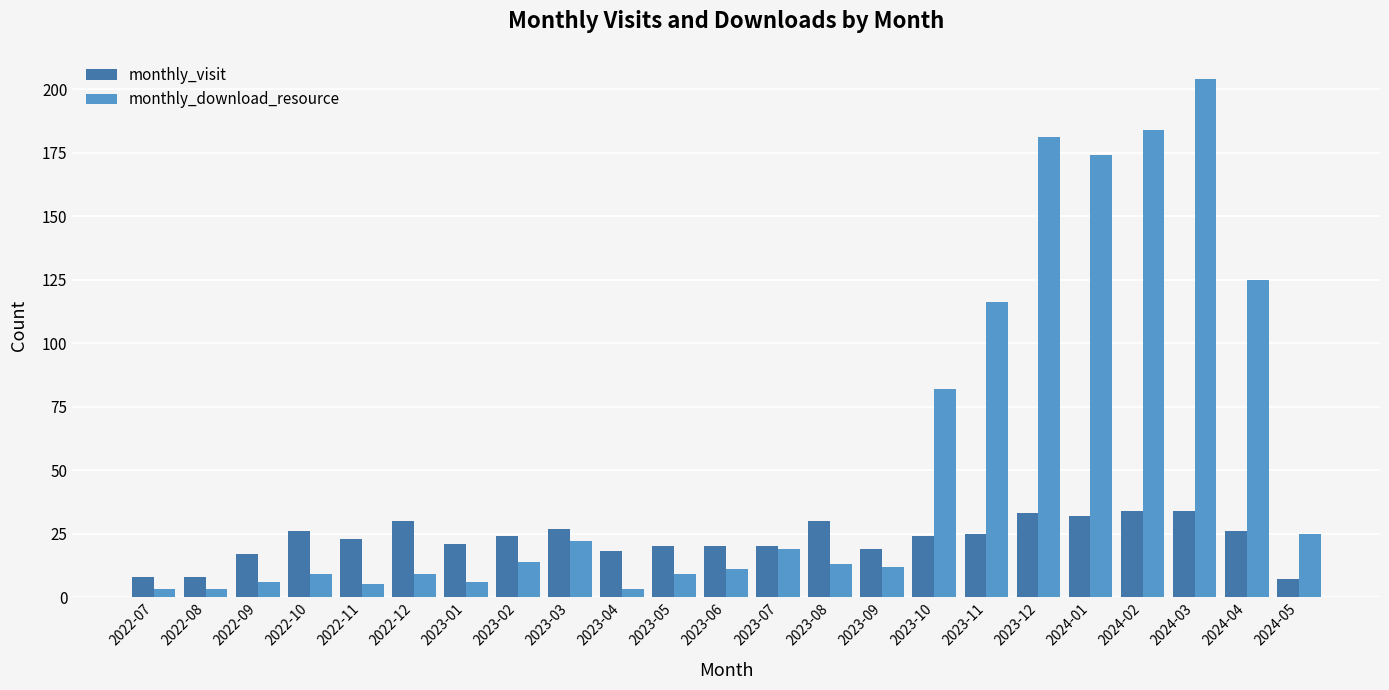

How many distinct data groups are displayed?

2